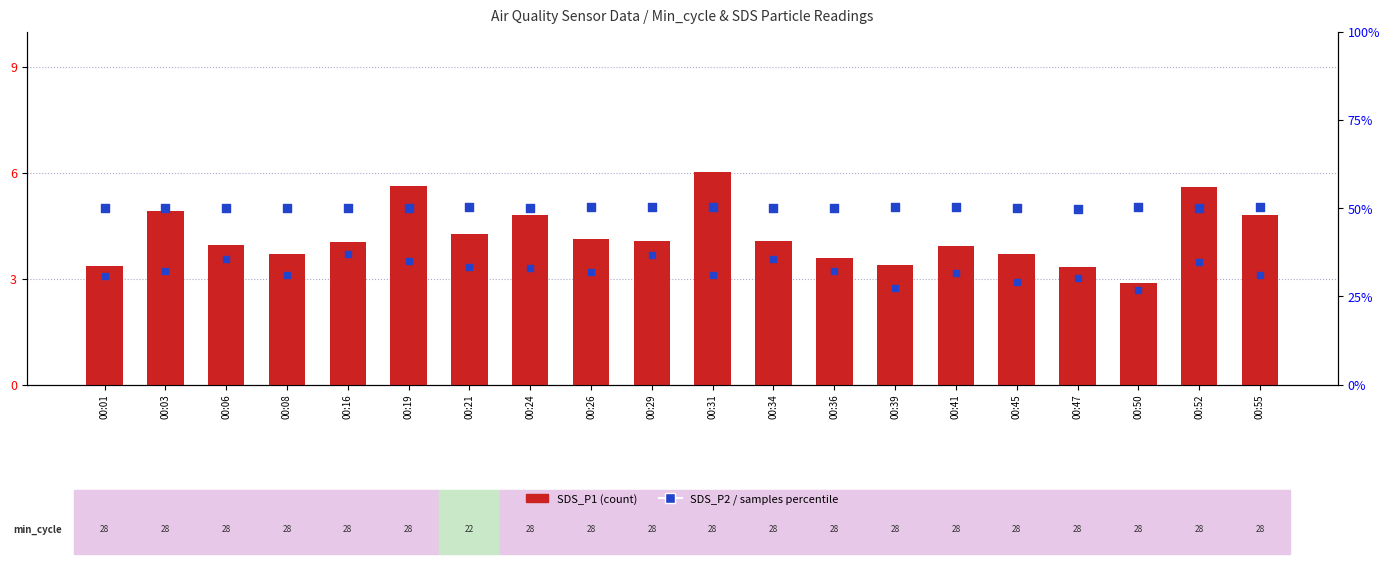

Which series contains the highest Y value?

samples_norm (percentile)